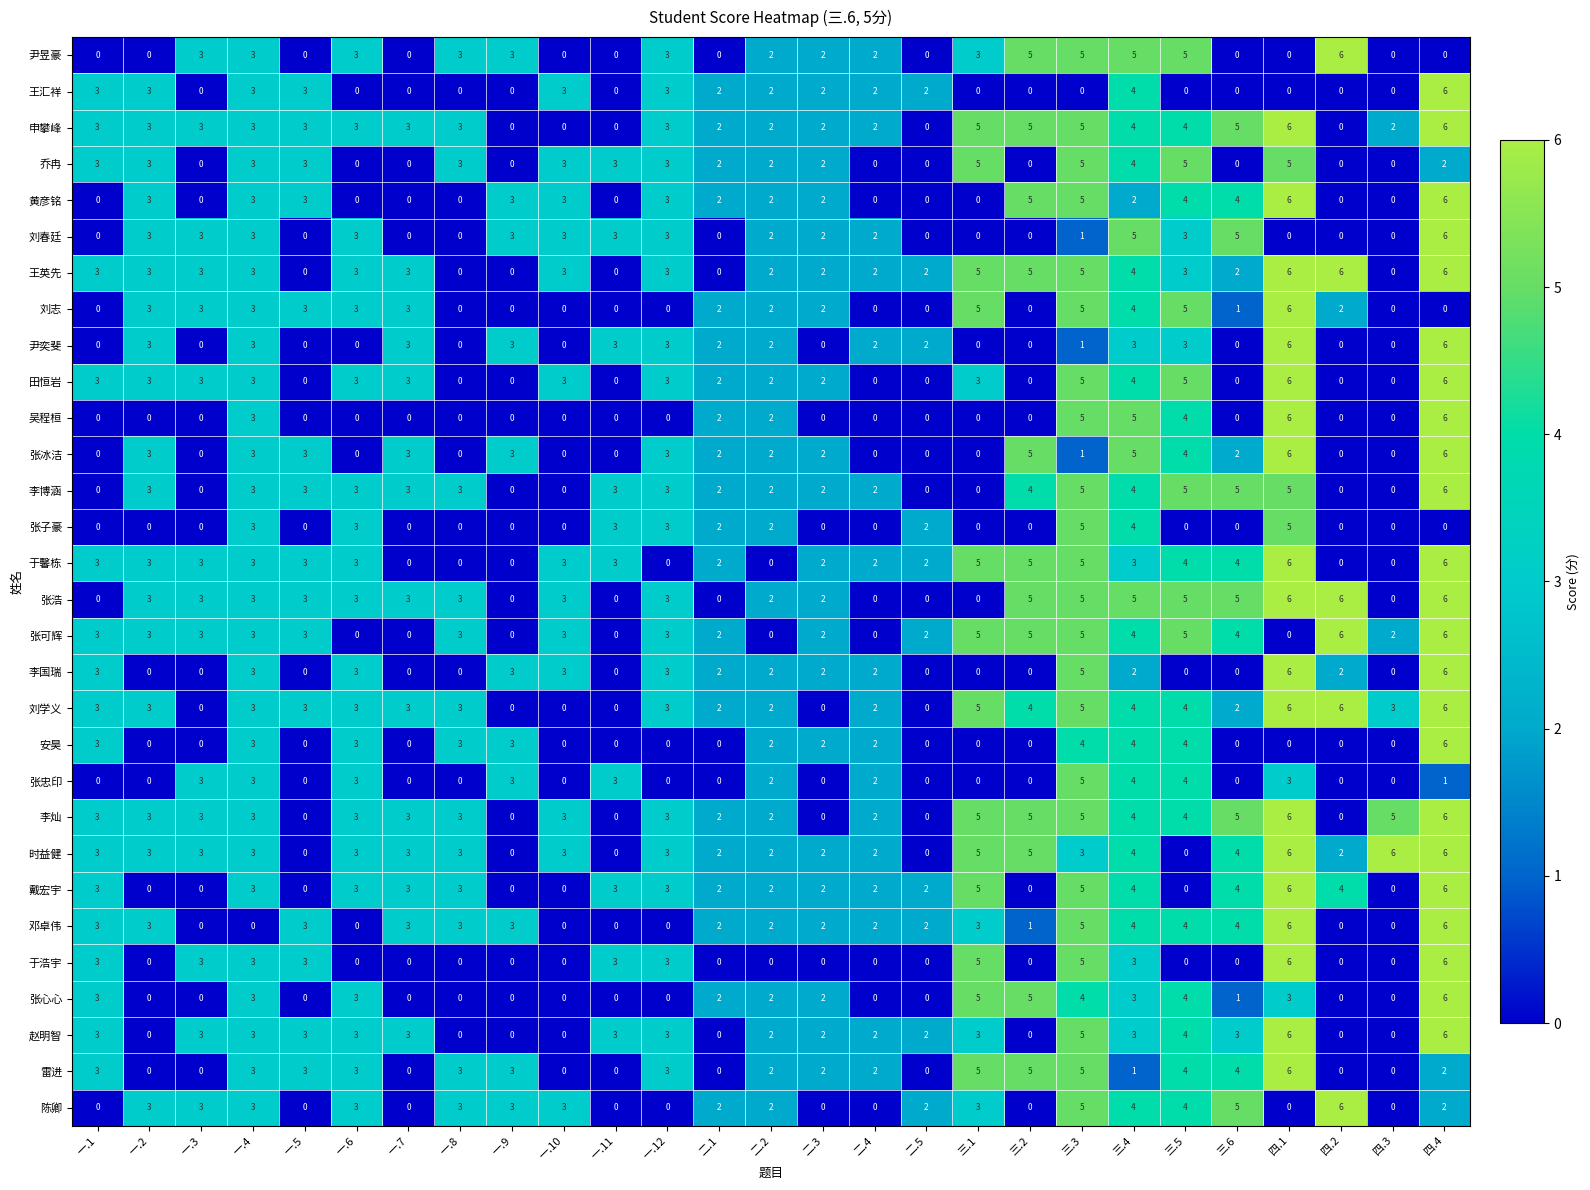

Where does the 陈卿 series first go above 2?

一.2